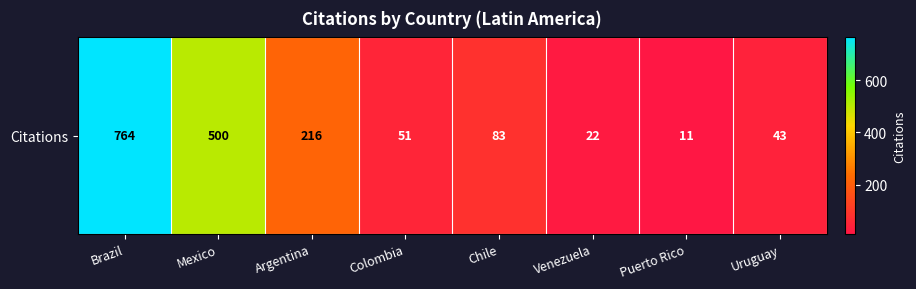

Reading left to right, list all the values displayed in this chart.

764	500	216	51	83	22	11	43